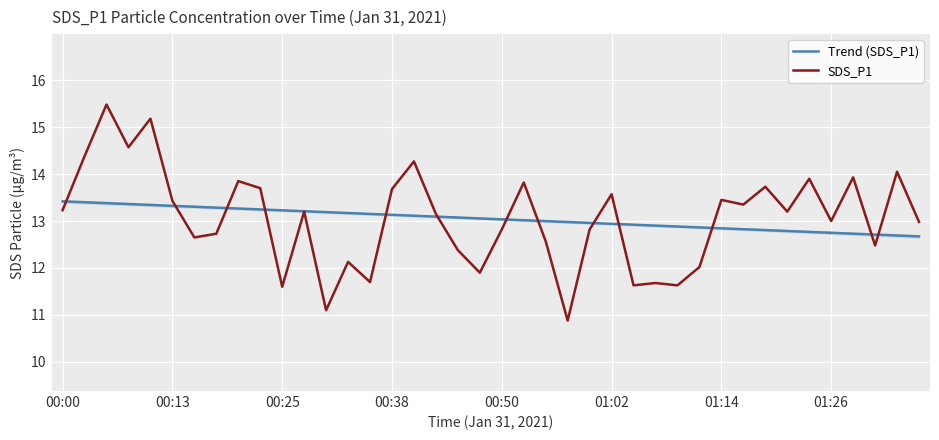

What is the maximum value shown in the chart?

15.5